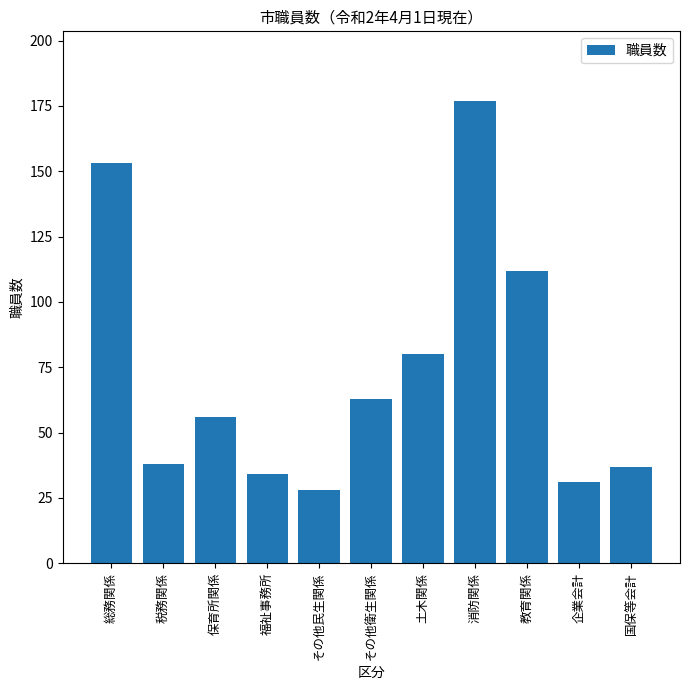

What is the value of the 6th bar from the left?

63